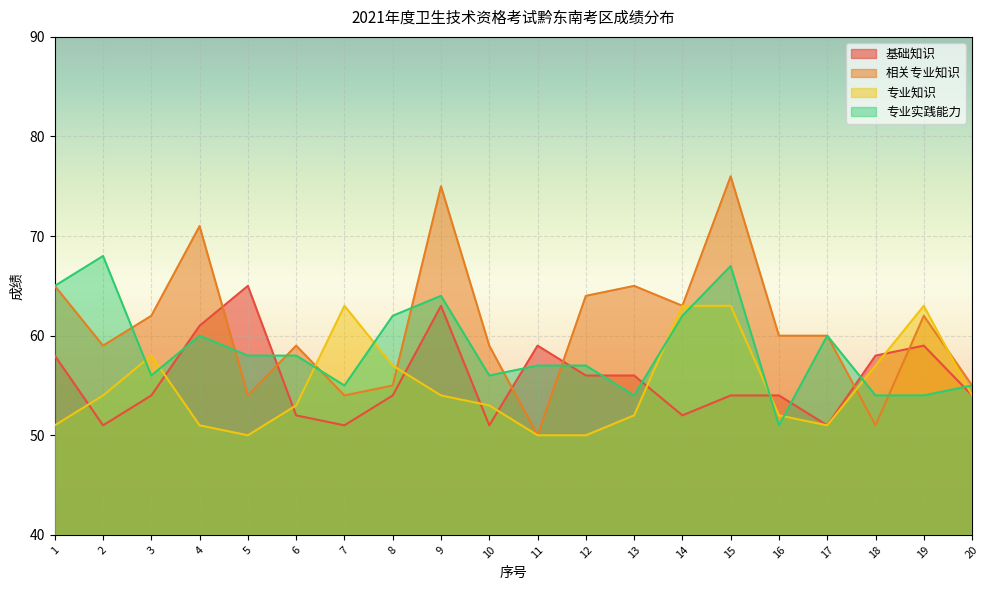

Does the chart display data point markers on the line(s)?

No